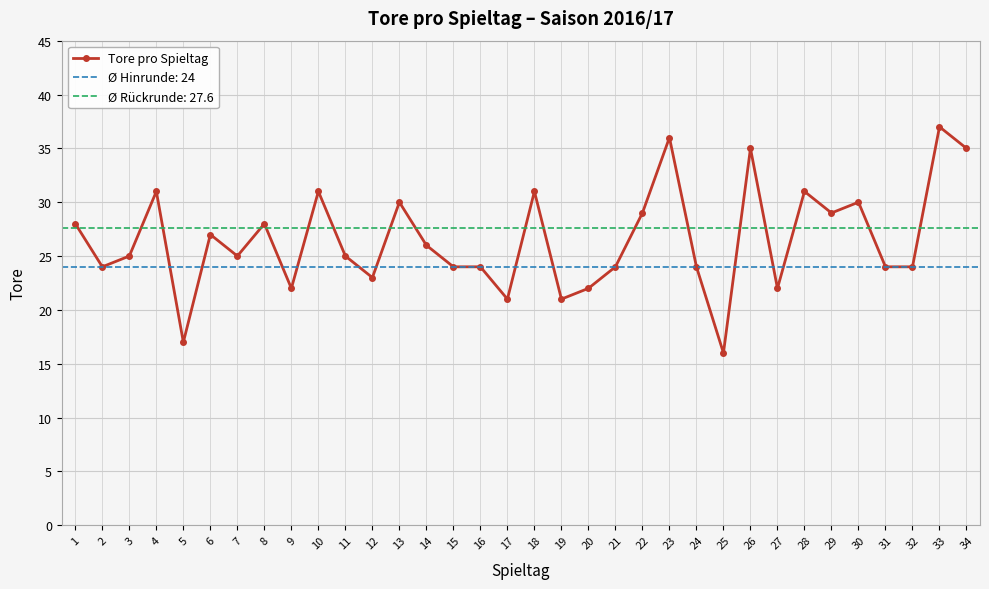

Reading left to right, extract all data points from this chart.

28	24	25	31	17	27	25	28	22	31	25	23	30	26	24	24	21	31	21	22	24	29	36	24	16	35	22	31	29	30	24	24	37	35